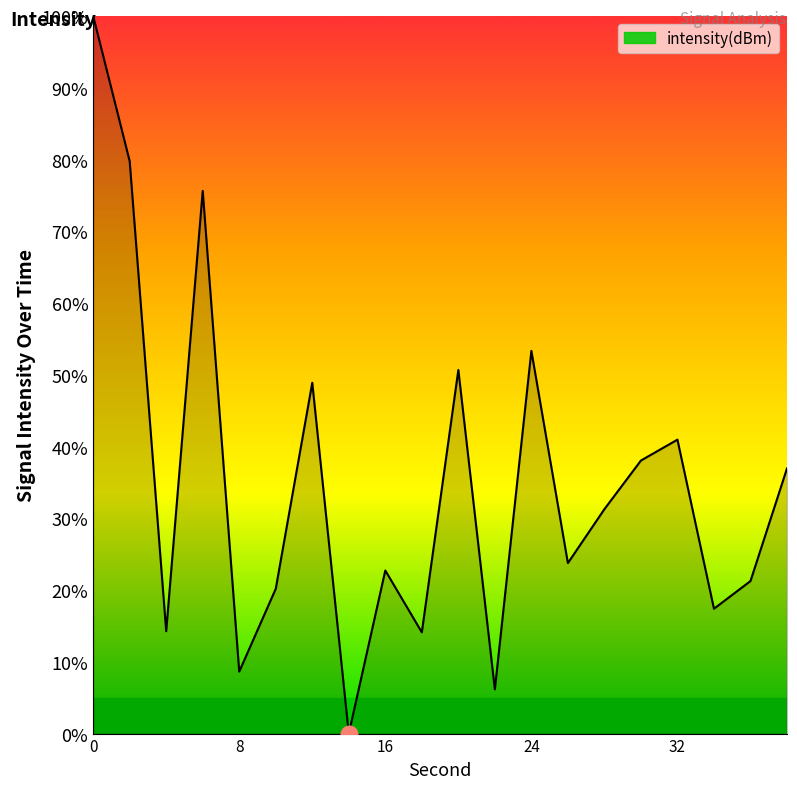

What is the difference between the maximum and minimum values?

100.0